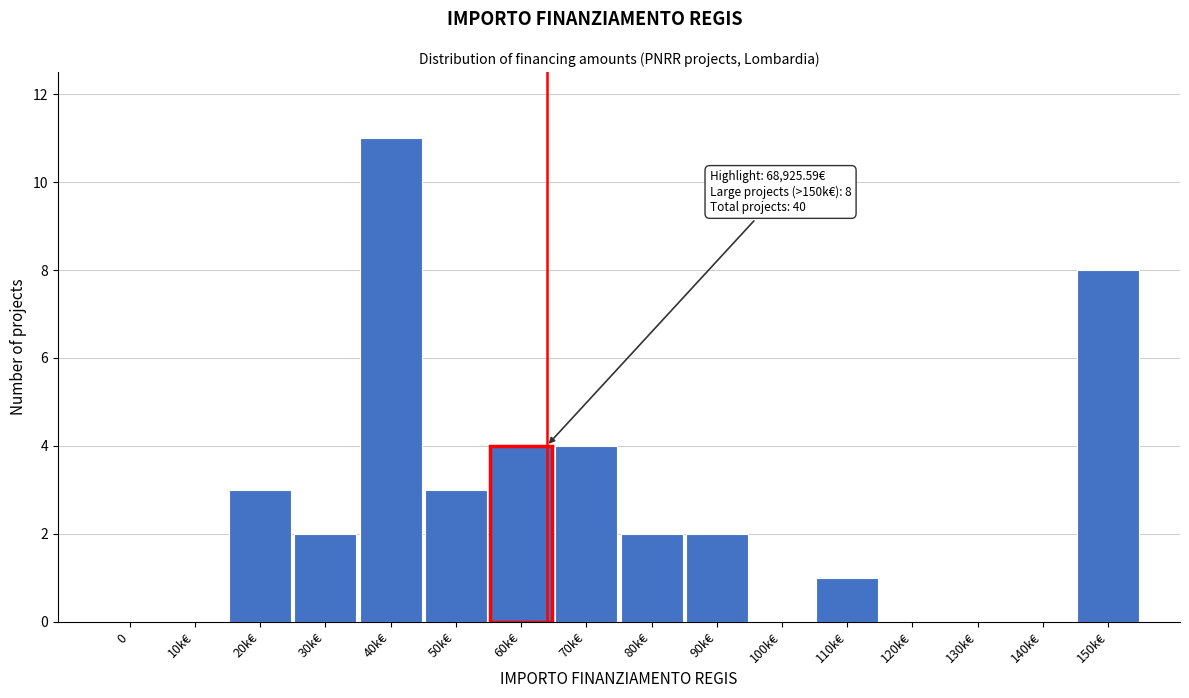

Reading left to right, transcribe all the data shown in this chart.

0=0	10k€=0	20k€=3	30k€=2	40k€=11	50k€=3	60k€=4	70k€=4	80k€=2	90k€=2	100k€=0	110k€=1	120k€=0	130k€=0	140k€=0	150k€=8